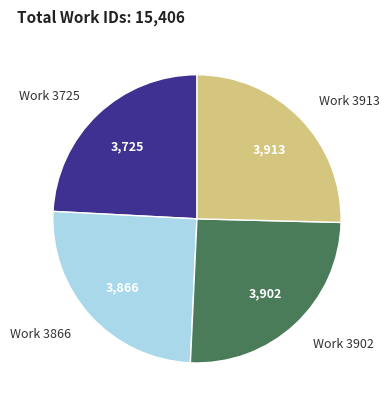

What is the smallest slice in the pie chart?

Work 3725